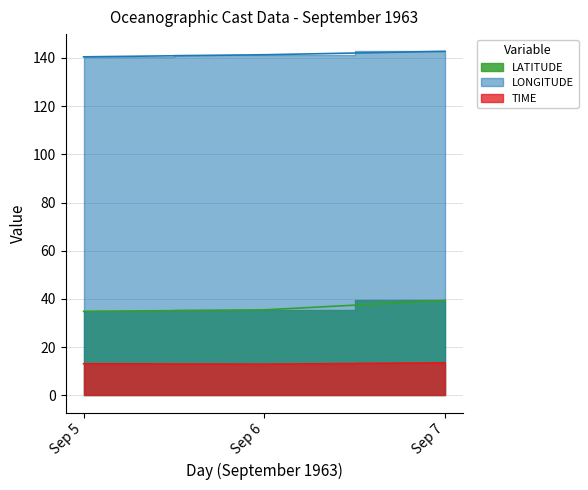

Is the value of LATITUDE at 5 greater than the value of LONGITUDE at 7?

No